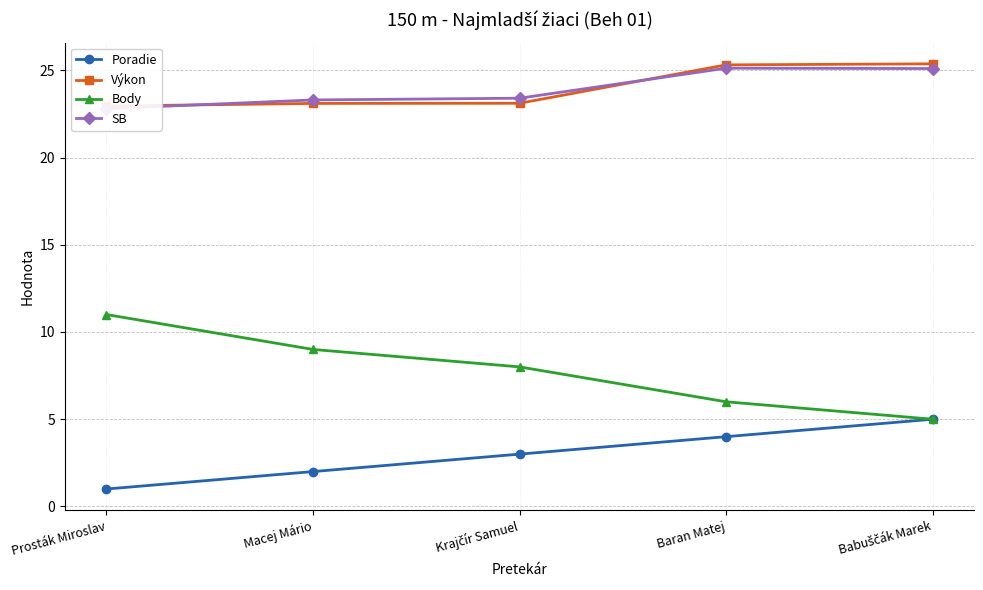

How many data points does each series have?

5